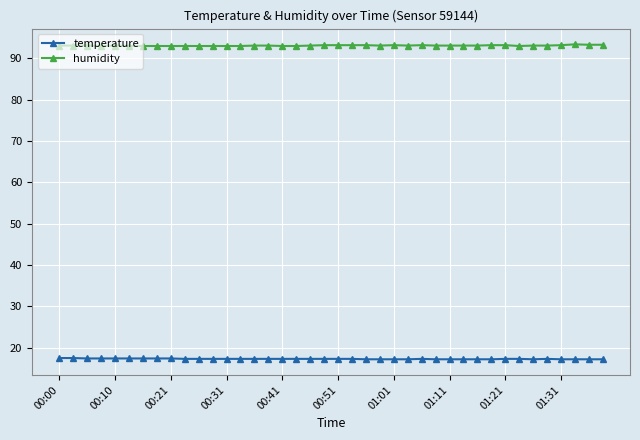

True or false: humidity and temperature cross at least once.

False